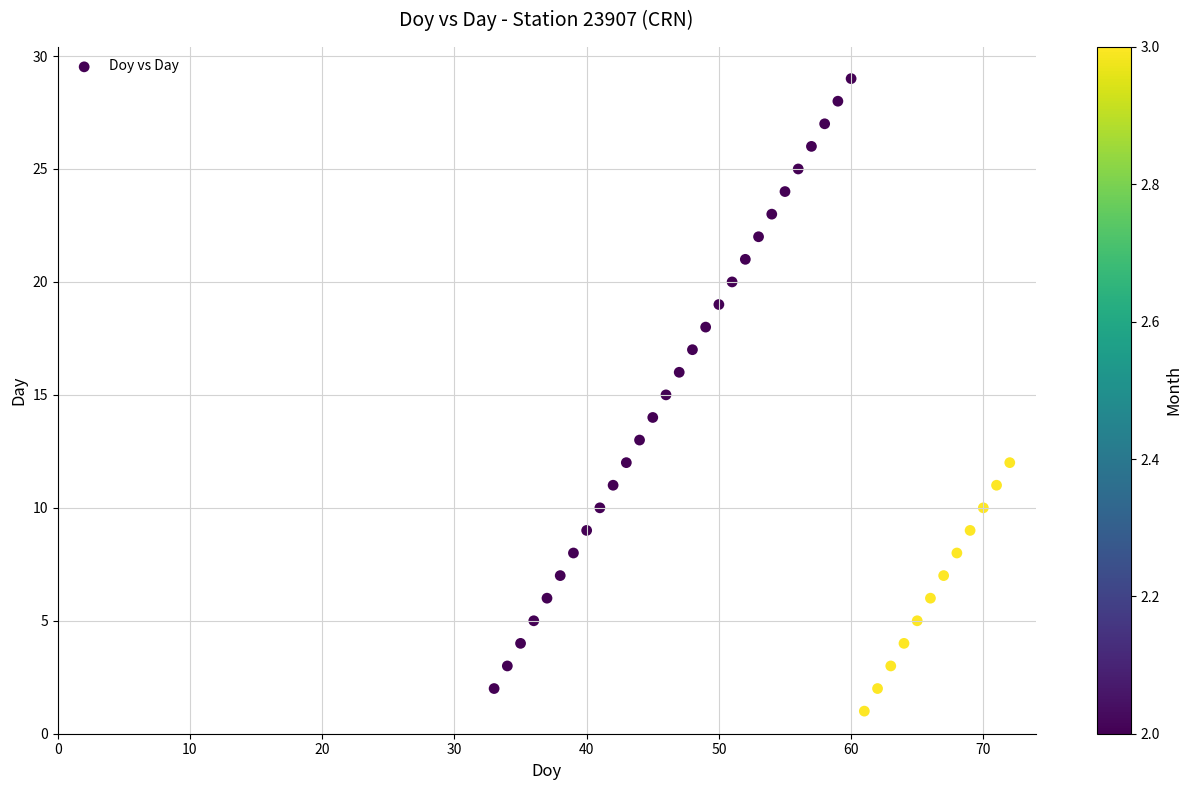

What is the range of X values (max minus min)?

39